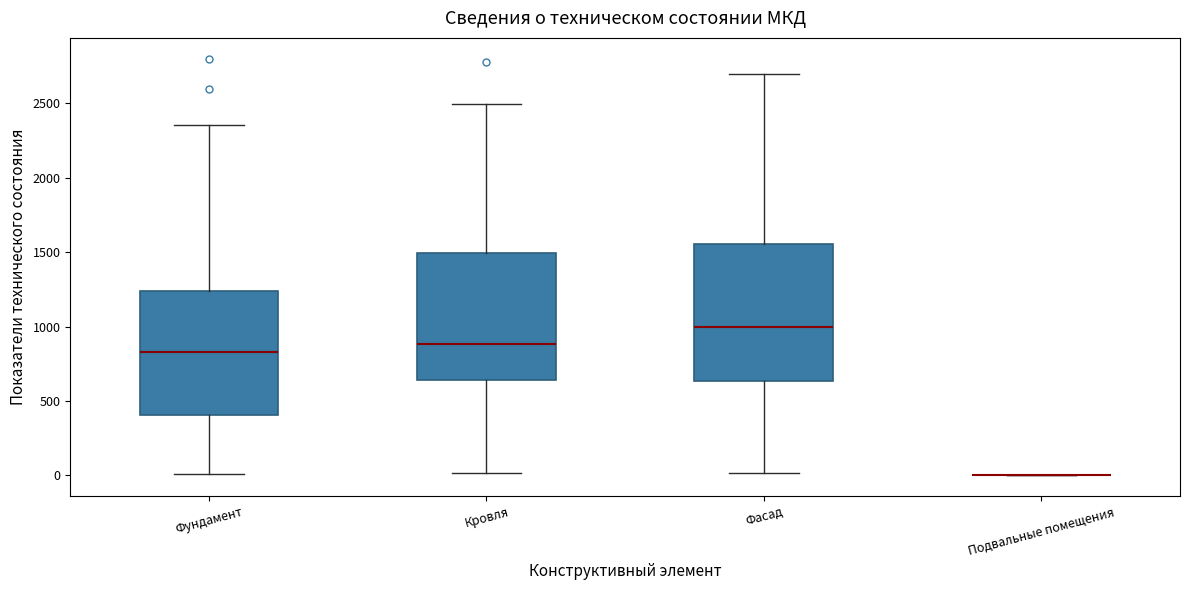

Reading left to right, transcribe this box plot: for each box, give where its median line is, the range the box spans, and where its two whiskers end, as read against the y-axis. The values are not printed on the chart, so give them approximately, as read against the axis.

Фундамент: median 850, box 400 to 1250, whiskers 0 to 2350
Кровля: median 900, box 650 to 1500, whiskers 0 to 2500
Фасад: median 1000, box 650 to 1550, whiskers 0 to 2700
Подвальные помещения: box collapsed to a line at 0, whiskers 0 to 0